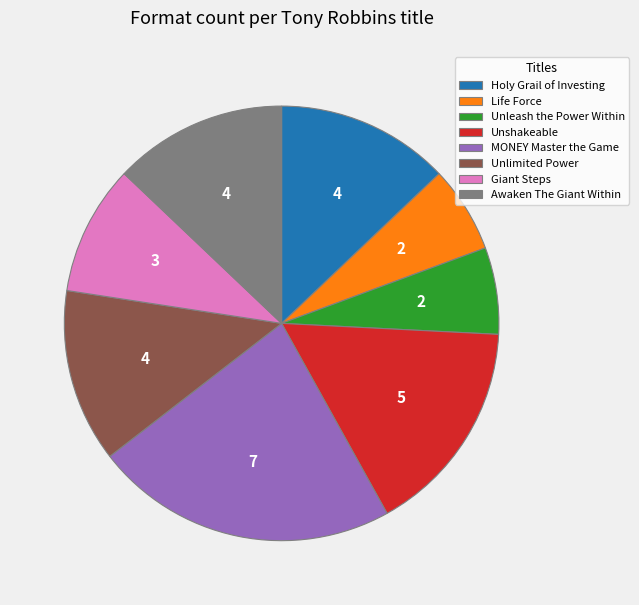

Is there any slice that represents more than half of the pie?

No